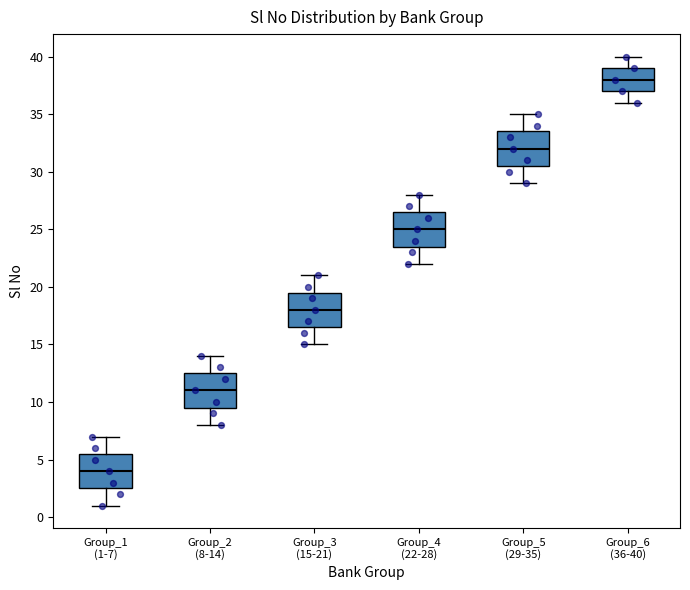

Where is the lower edge of the box for Group_2 (8-14) on the y-axis? The values are not printed on the chart, so give them approximately, as read against the axis.

9.5